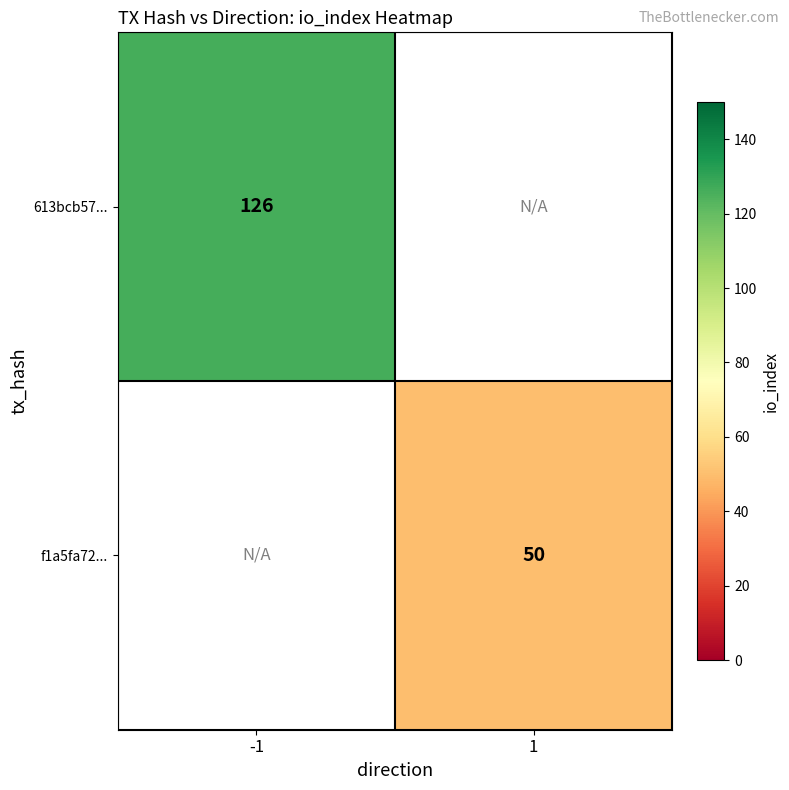

Is it true that 613bcb57... equals 56 at -1?

False